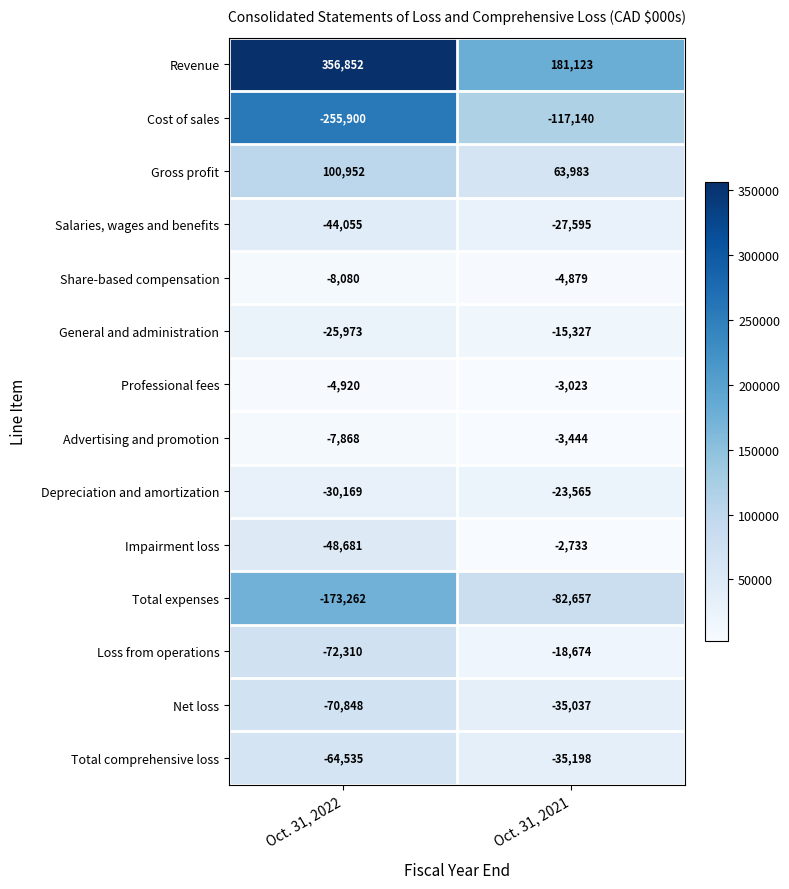

True or false: General and administration has a value of -25973 at Oct. 31, 2022.

True